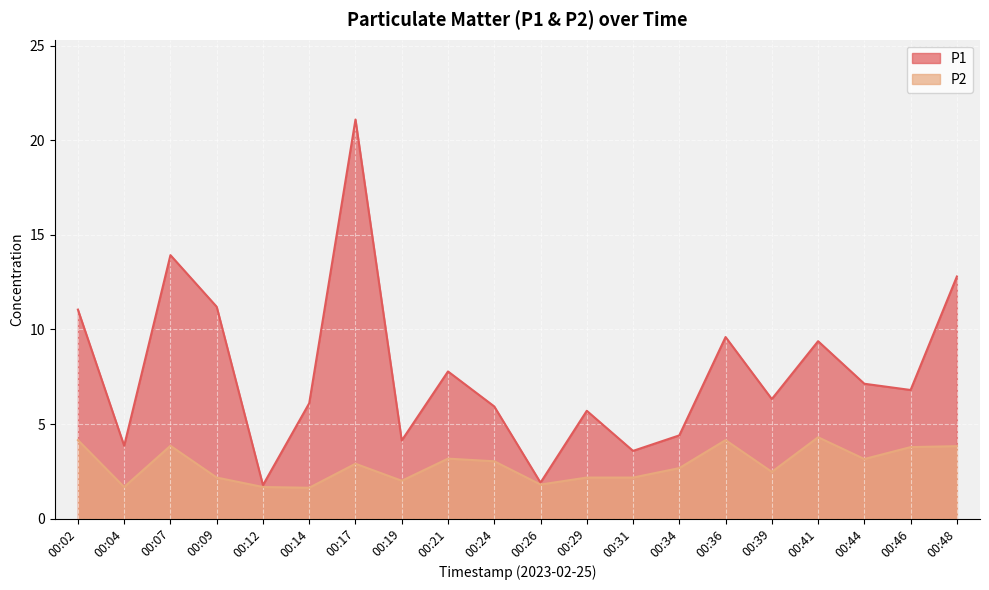

Reading right to left, extract all data points from this chart.

P1: 00:48=12.8	00:46=6.8	00:44=7.1	00:41=9.4	00:39=6.3	00:36=9.6	00:34=4.4	00:31=3.6	00:29=5.7	00:26=1.9	00:24=5.9	00:21=7.8	00:19=4.1	00:17=21.1	00:14=6.1	00:12=1.8	00:09=11.2	00:07=13.9	00:04=3.9	00:02=11.1
P2: 00:48=3.8	00:46=3.8	00:44=3.1	00:41=4.3	00:39=2.5	00:36=4.2	00:34=2.7	00:31=2.2	00:29=2.2	00:26=1.8	00:24=3.0	00:21=3.2	00:19=2.0	00:17=2.9	00:14=1.6	00:12=1.7	00:09=2.2	00:07=3.9	00:04=1.7	00:02=4.2